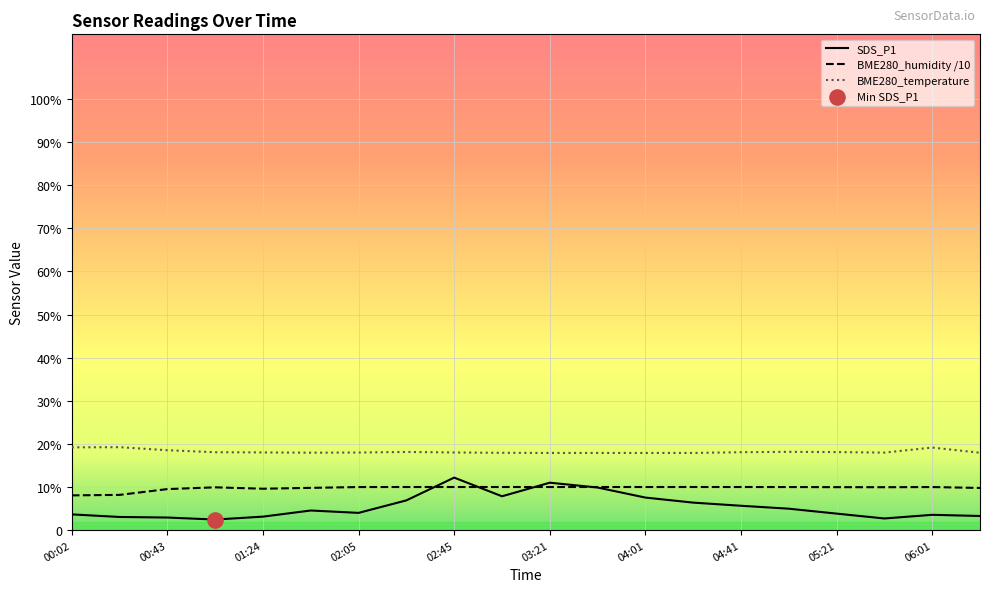

At which category is the sum across all series the highest?

02:45